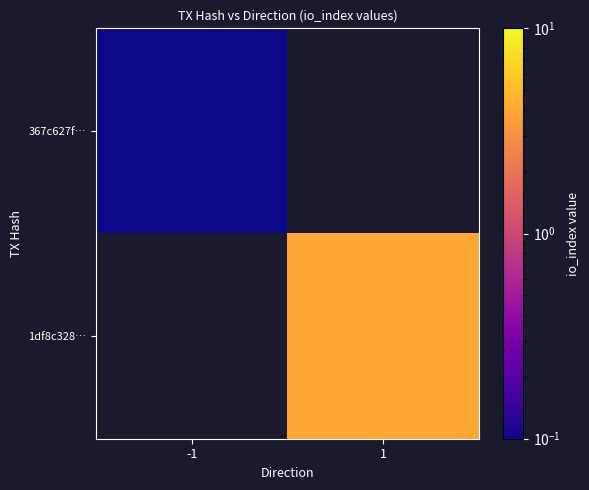

The value of 367c627f… at -1 is 0.1. True or false?

True